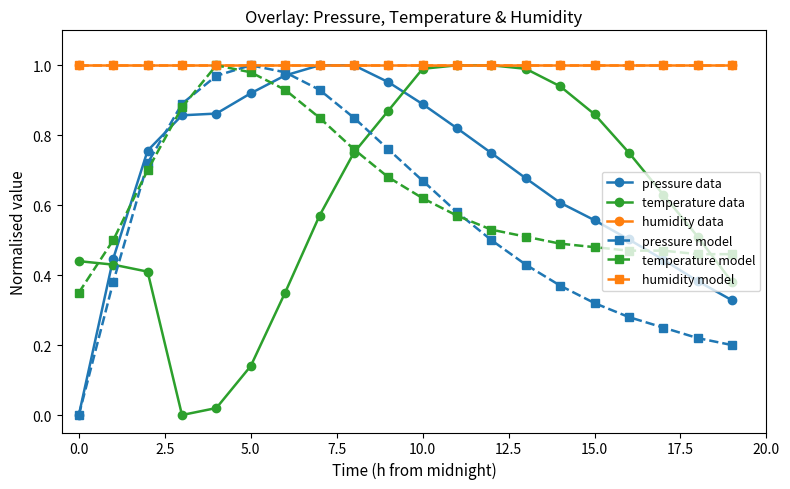

Which series has the widest spread of values?

pressure data